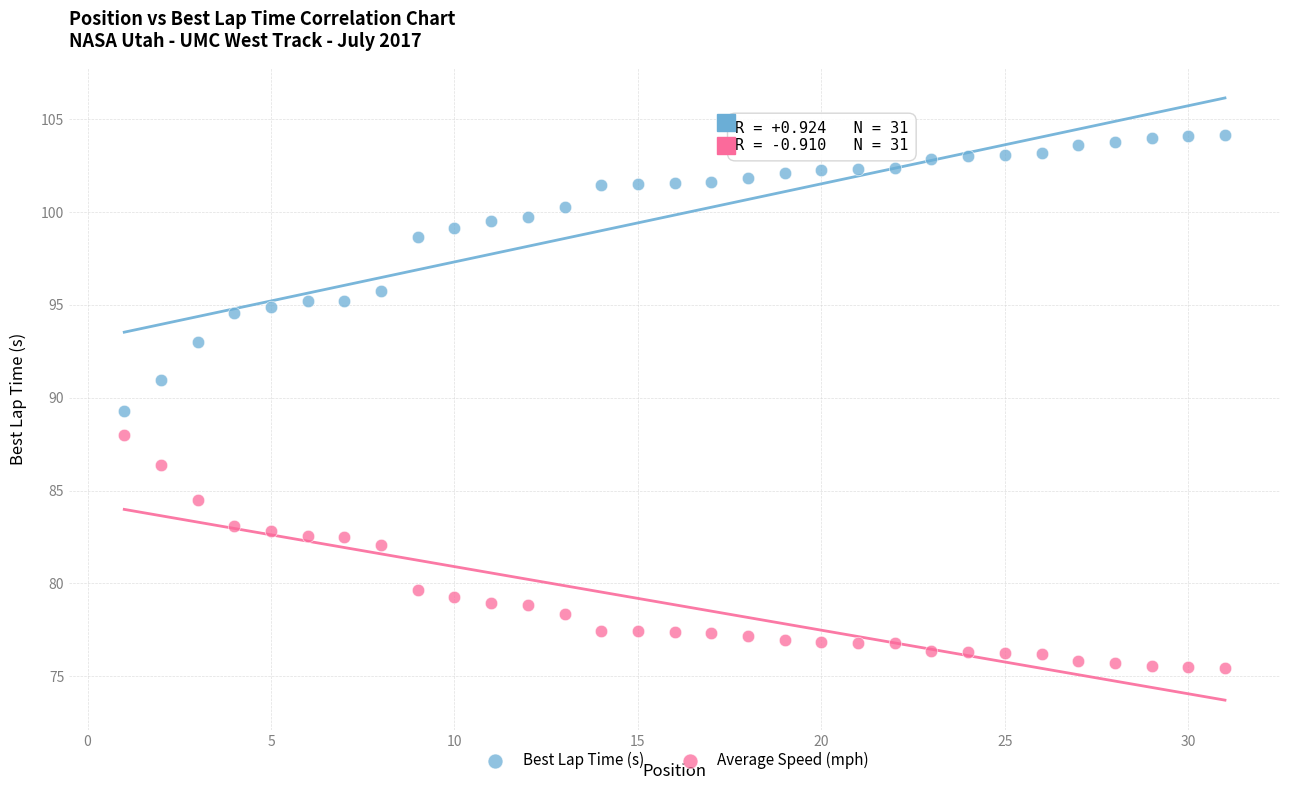

Which series reaches the maximum Y coordinate?

Best Lap Time (s)